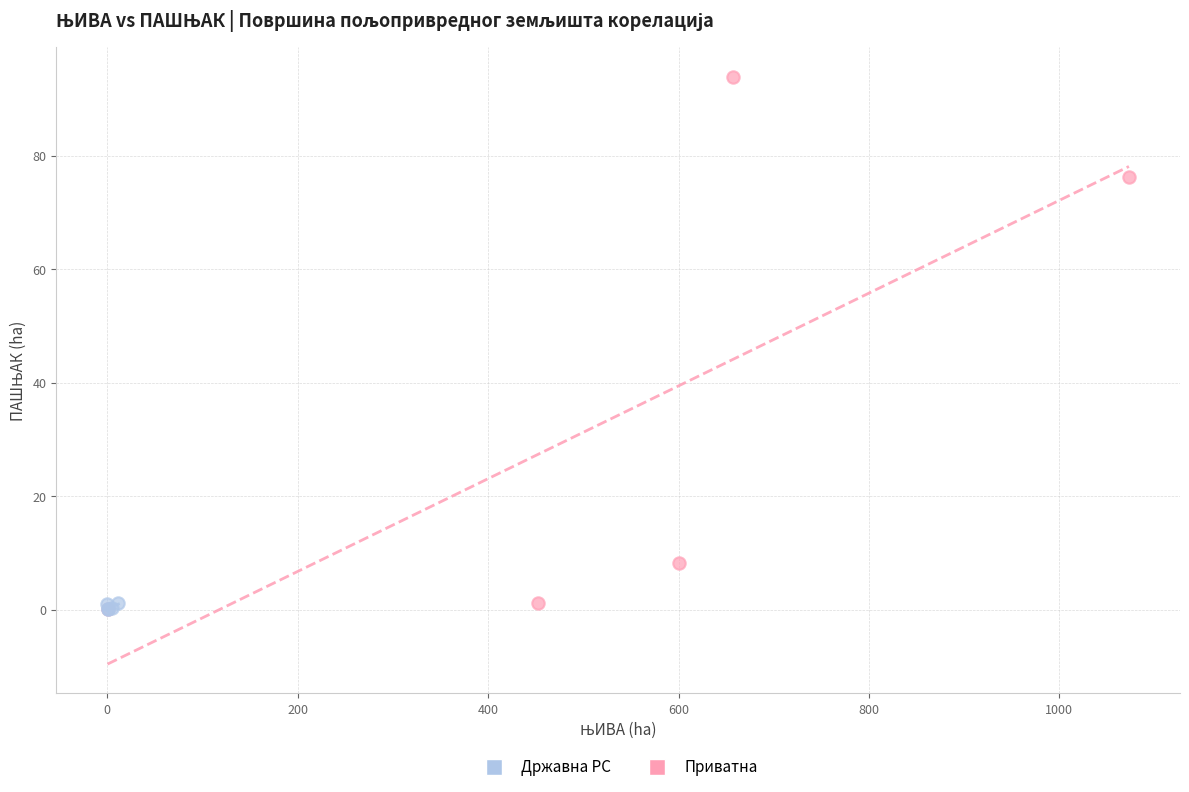

Which series has the widest spread of Y values?

Приватна